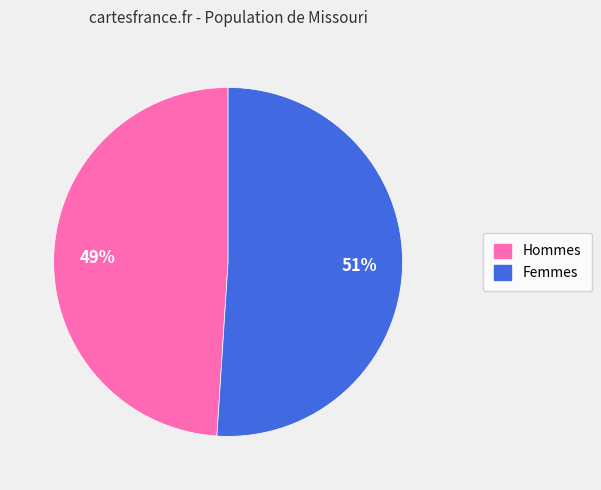

To the nearest percent, what is the average slice percentage?

50%